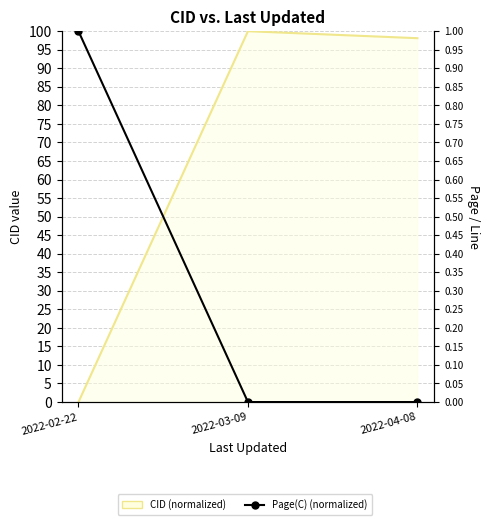

Does the chart have visible grid lines?

Yes